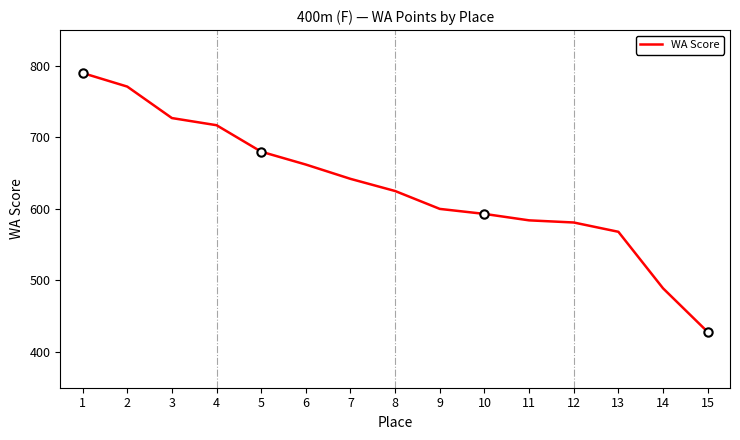

The value at 1 is 790. True or false?

True